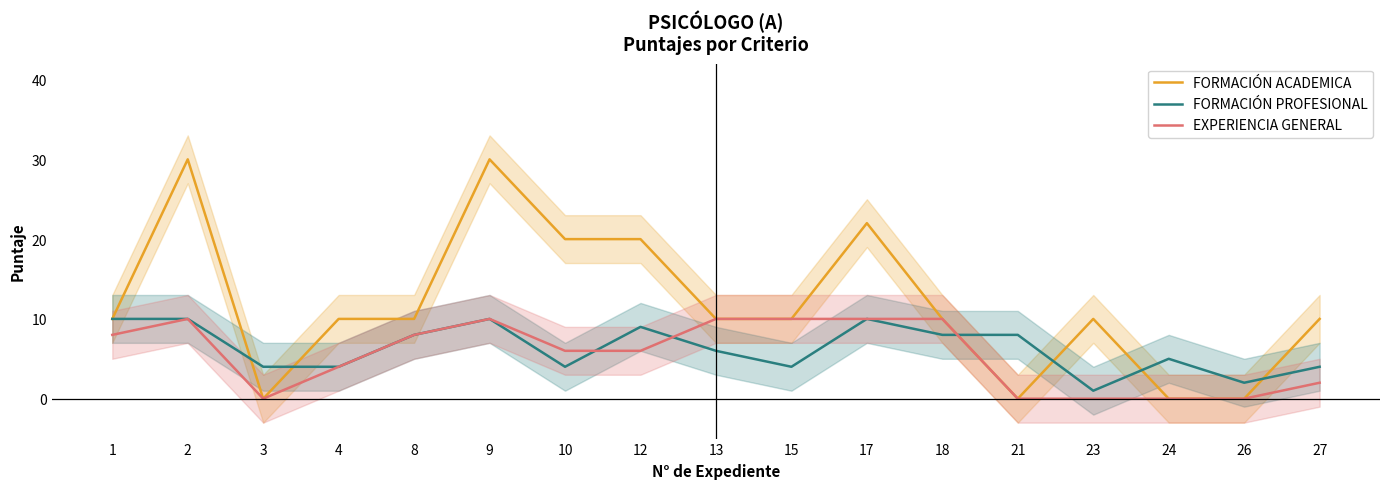

Reading left to right, list all the values displayed in this chart.

FORMACIÓN ACADEMICA: 1=10	2=30	3=0	4=10	8=10	9=30	10=20	12=20	13=10	15=10	17=22	18=10	21=0	23=10	24=0	26=0	27=10
FORMACIÓN PROFESIONAL: 1=10	2=10	3=4	4=4	8=8	9=10	10=4	12=9	13=6	15=4	17=10	18=8	21=8	23=1	24=5	26=2	27=4
EXPERIENCIA GENERAL: 1=8	2=10	3=0	4=4	8=8	9=10	10=6	12=6	13=10	15=10	17=10	18=10	21=0	23=0	24=0	26=0	27=2